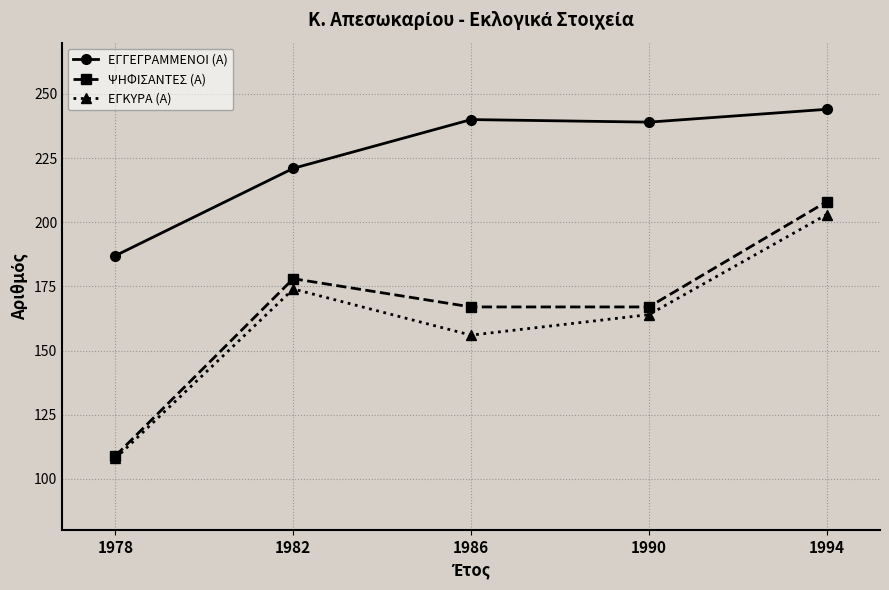

True or false: ΕΓΚΥΡΑ (Α) has a value of 108 at 1978.

True